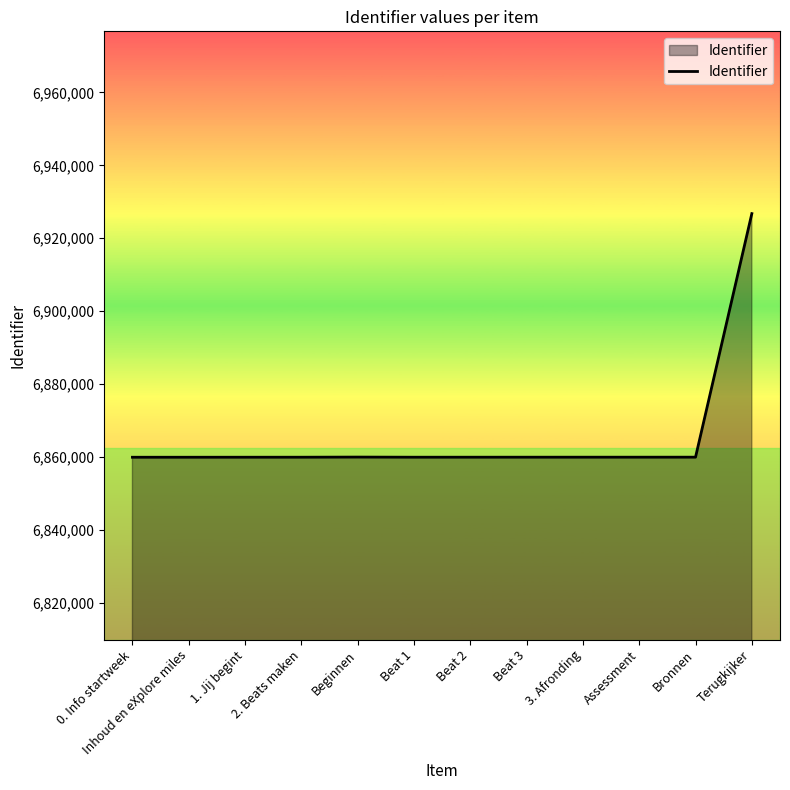

Is it true that the value at 0. Info startweek is 3351601?

False